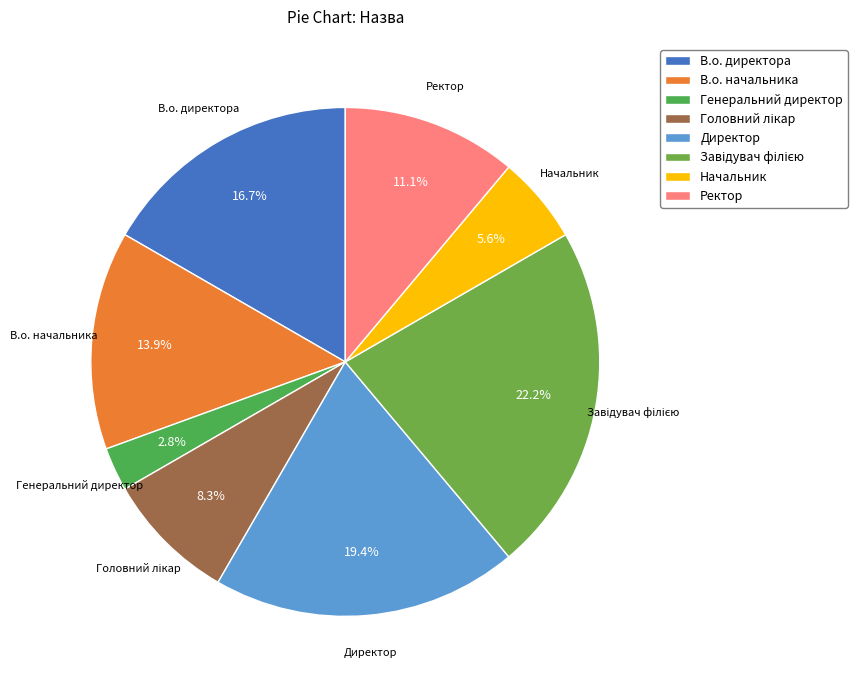

Which has a higher value, Ректор or В.о. начальника?

В.о. начальника